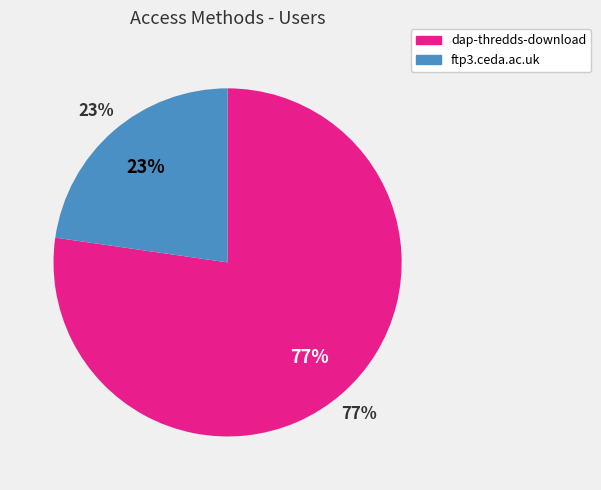

The ftp3.ceda.ac.uk slice represents 23% of the pie. True or false?

True